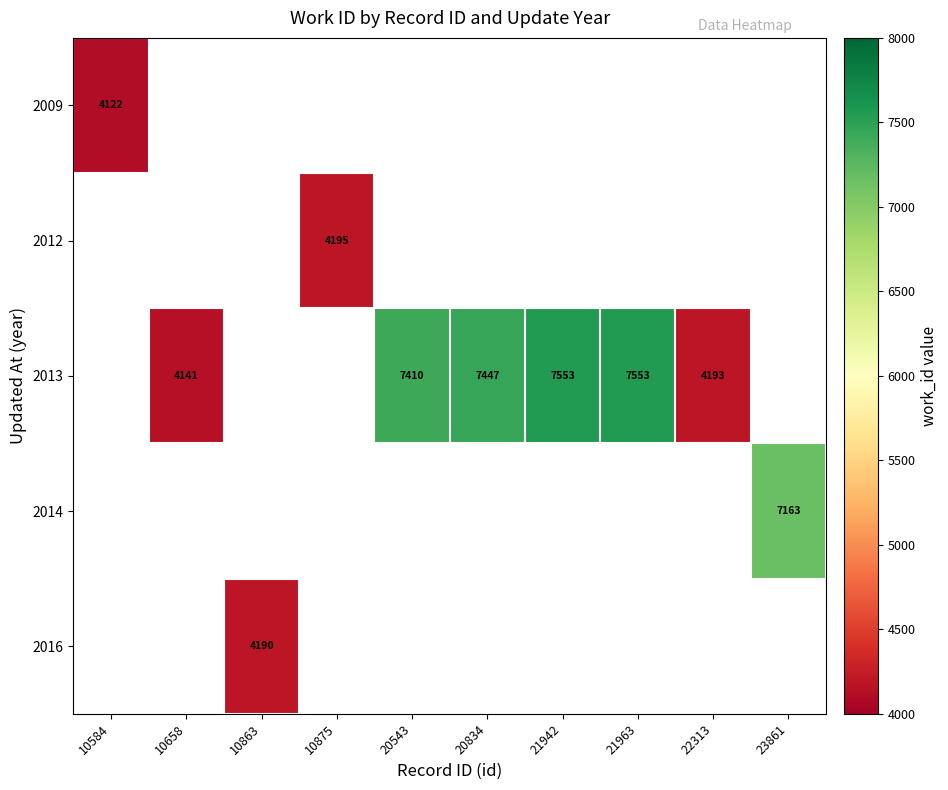

The value of 2012 at 10875 is 4195. True or false?

True